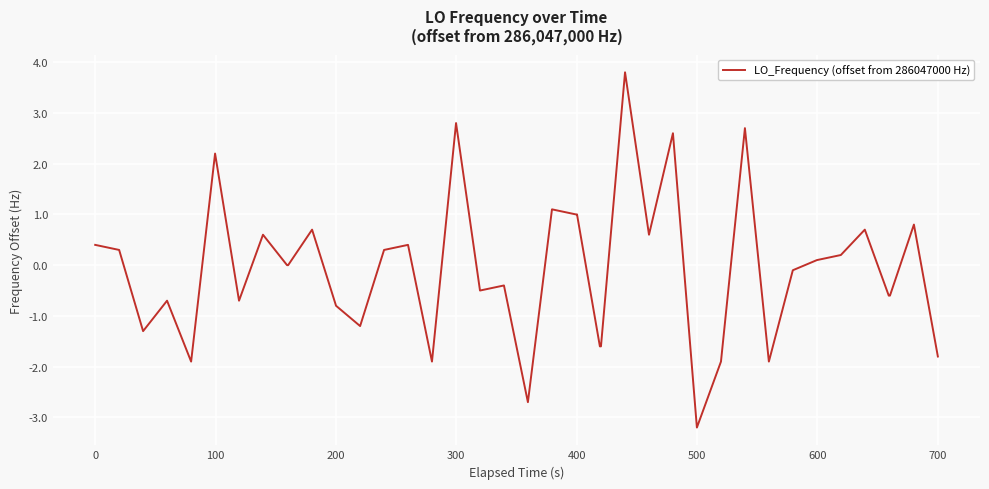

What is the smallest value displayed?

-3.2